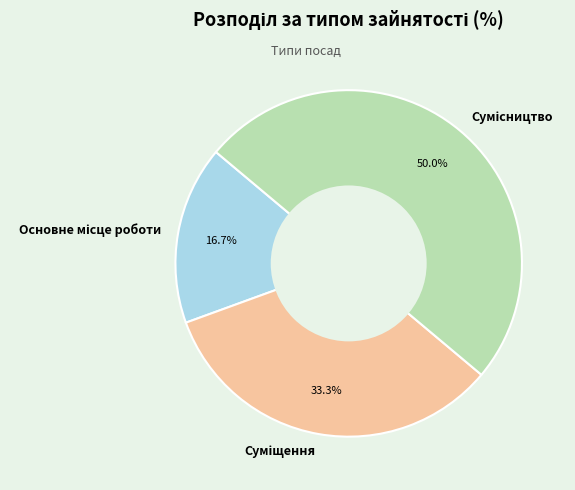

Count the number of slices in the pie.

3